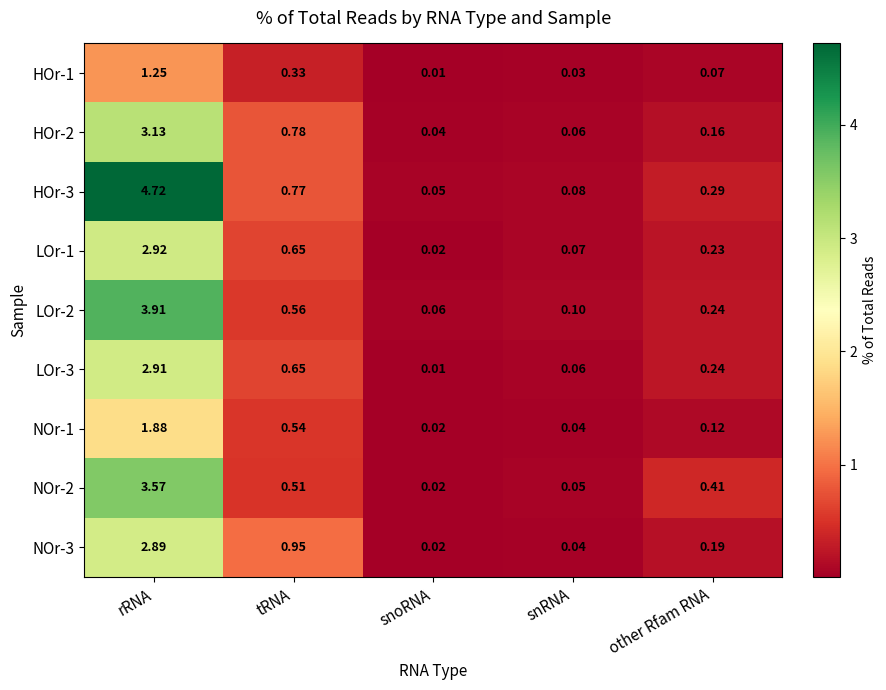

At which label is HOr-1 closest to 0?

snoRNA